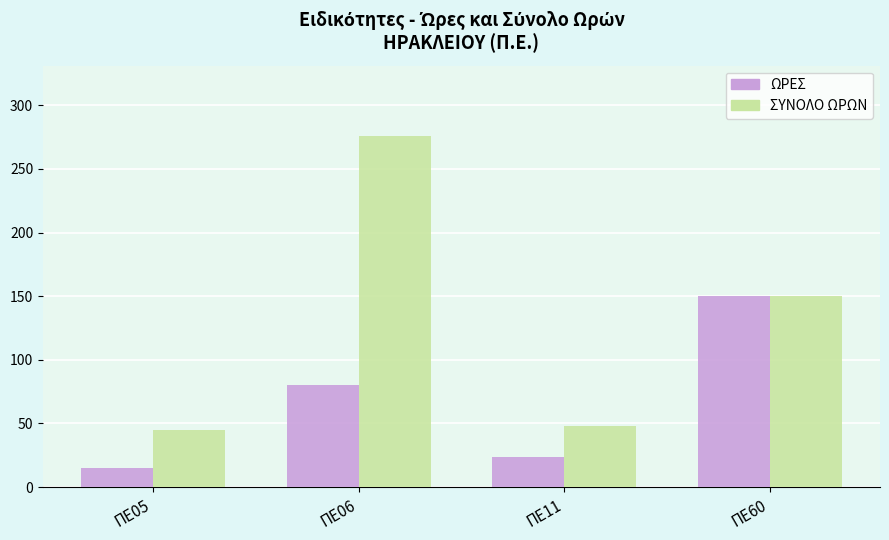

At which label does ΣΥΝΟΛΟ ΩΡΩΝ reach its peak?

ΠΕ06